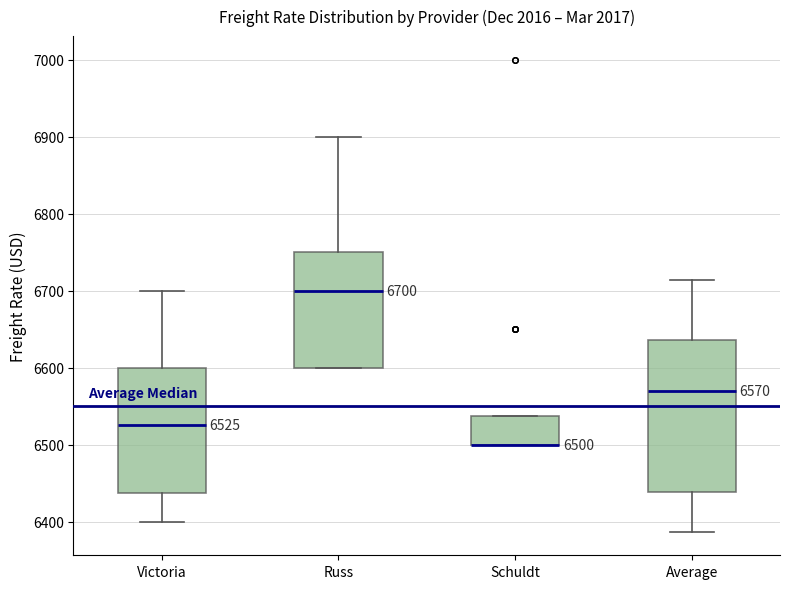

Which box is the tallest, from its lower edge to its upper edge?

Average